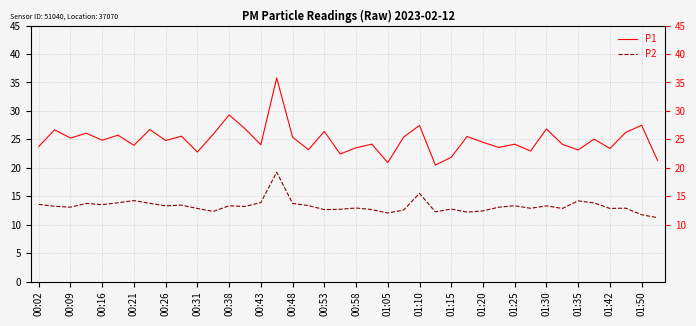

True or false: P1 and P2 intersect in this chart.

False